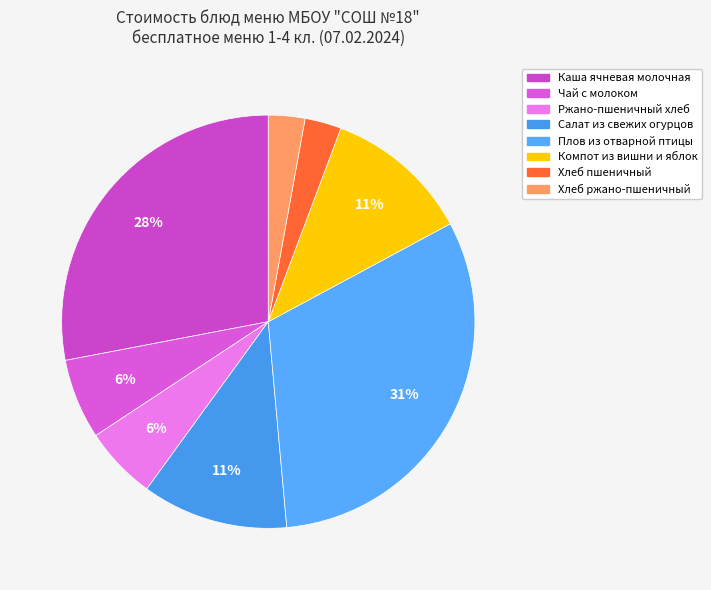

How many segments does this pie chart have?

8